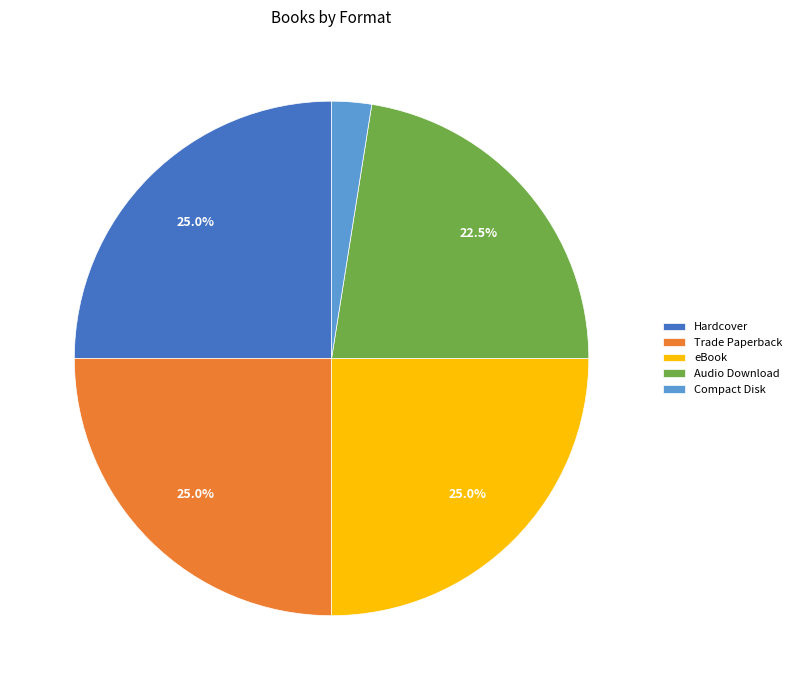

To the nearest percent, what is the difference between the largest and smallest slice percentages?

22%